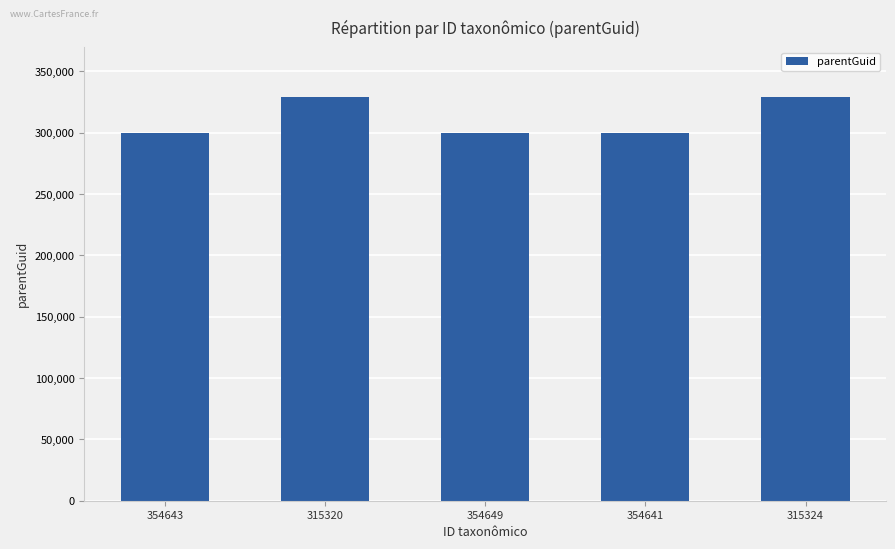

What is the minimum value shown in the chart?

299953